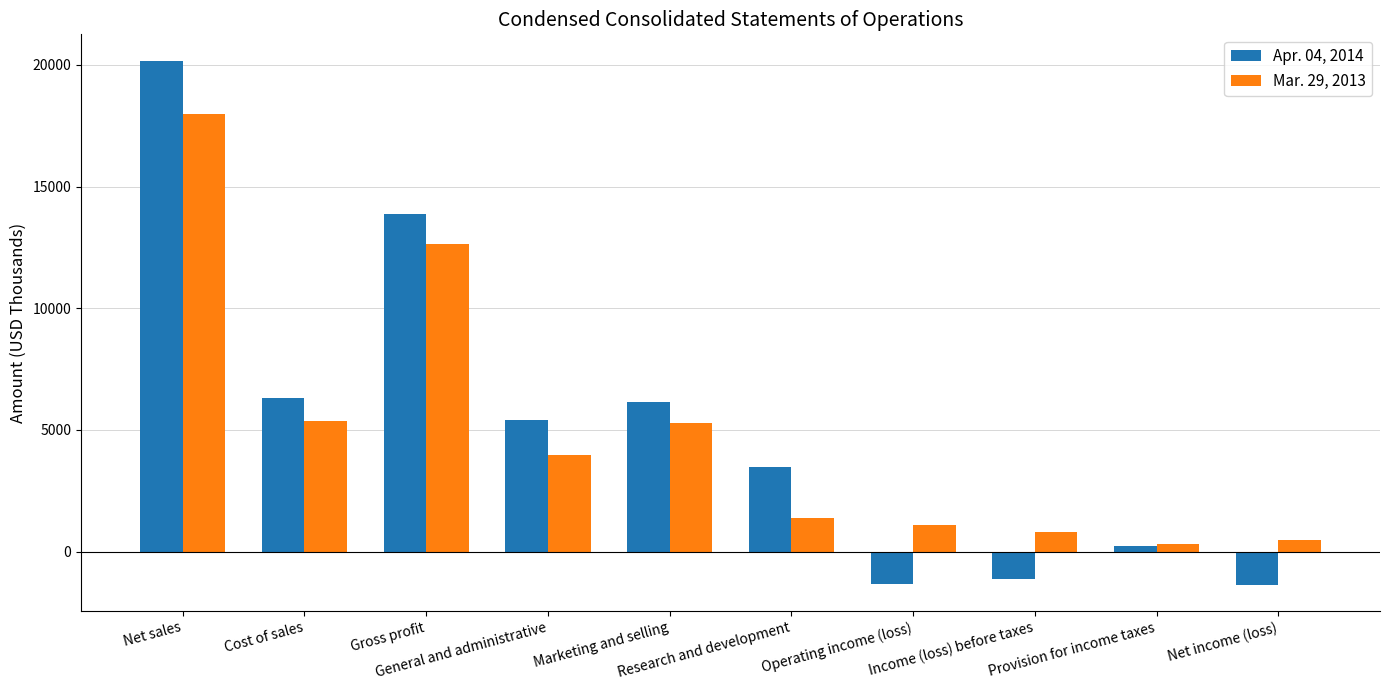

What is the total value across all series at Cost of sales?

11641